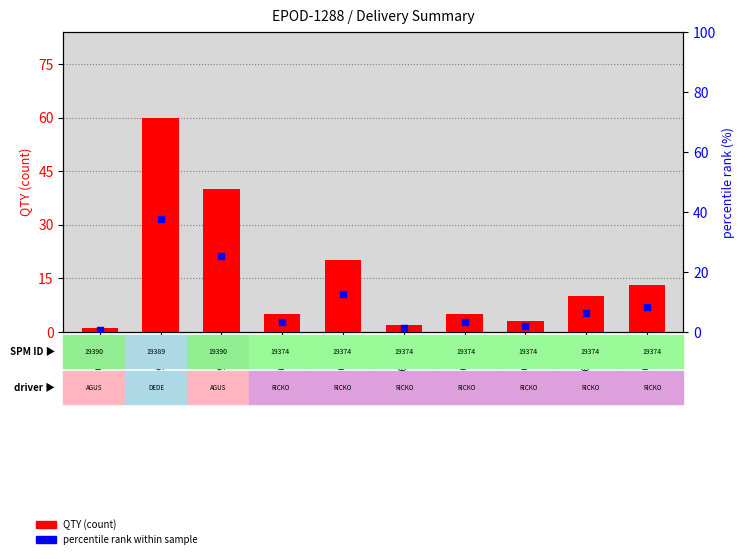

Which series reaches the minimum Y coordinate?

percentile rank within sample